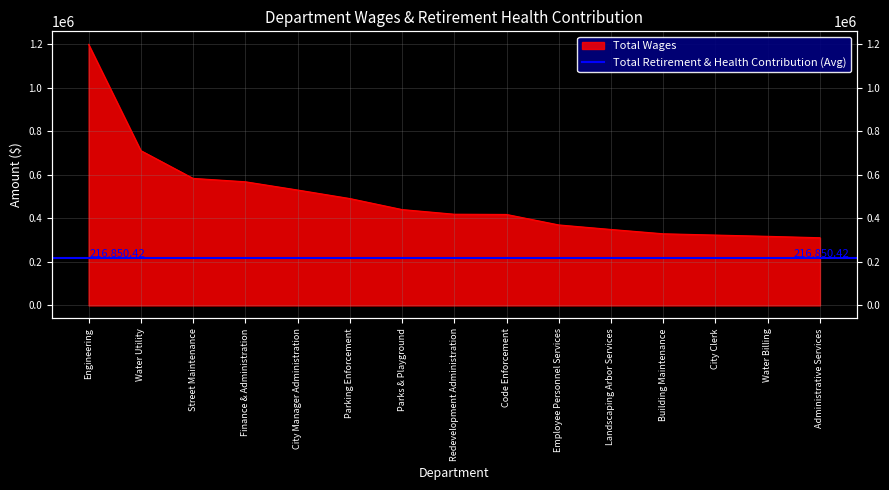

How many lines are shown in the chart?

1